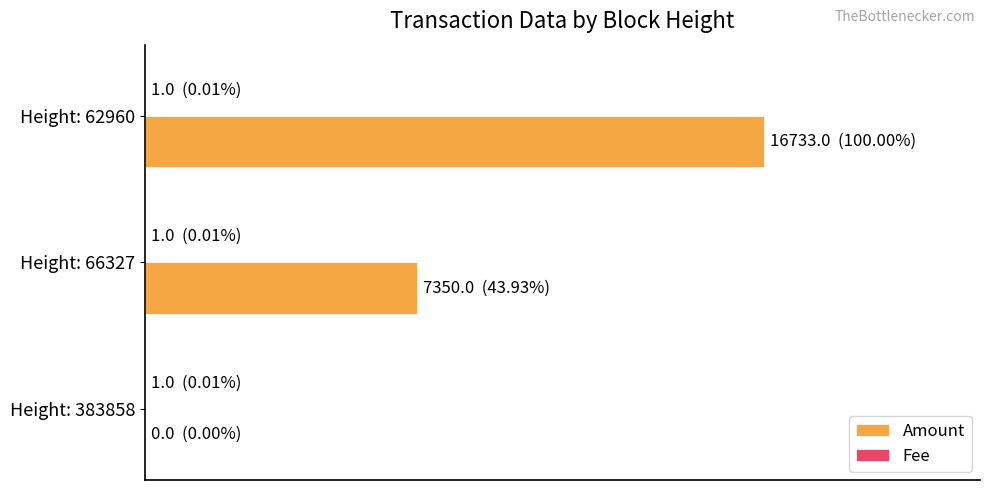

Count the number of categories in the chart.

3